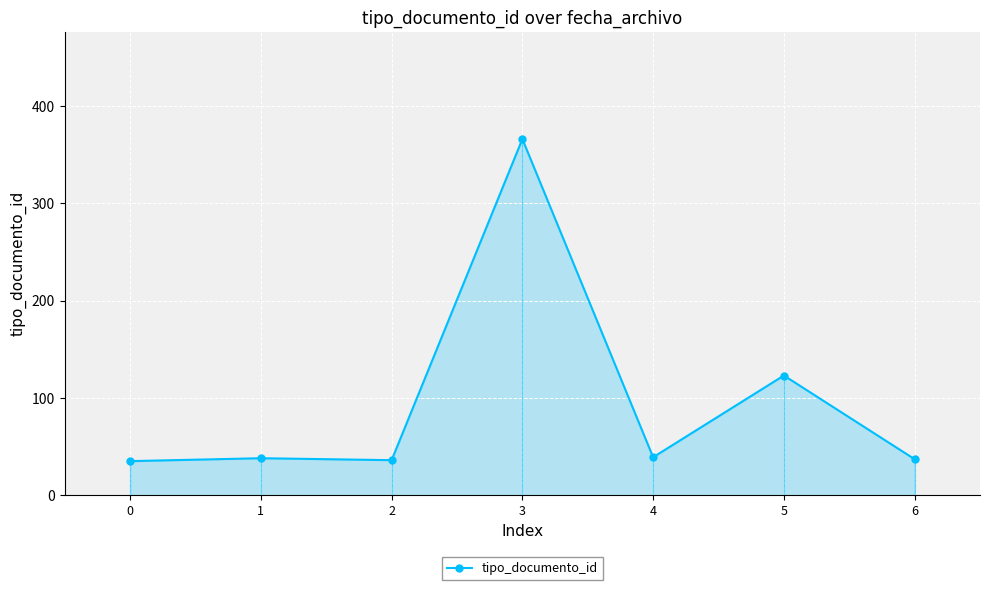

What is the change in value from 5 to 6?

-86